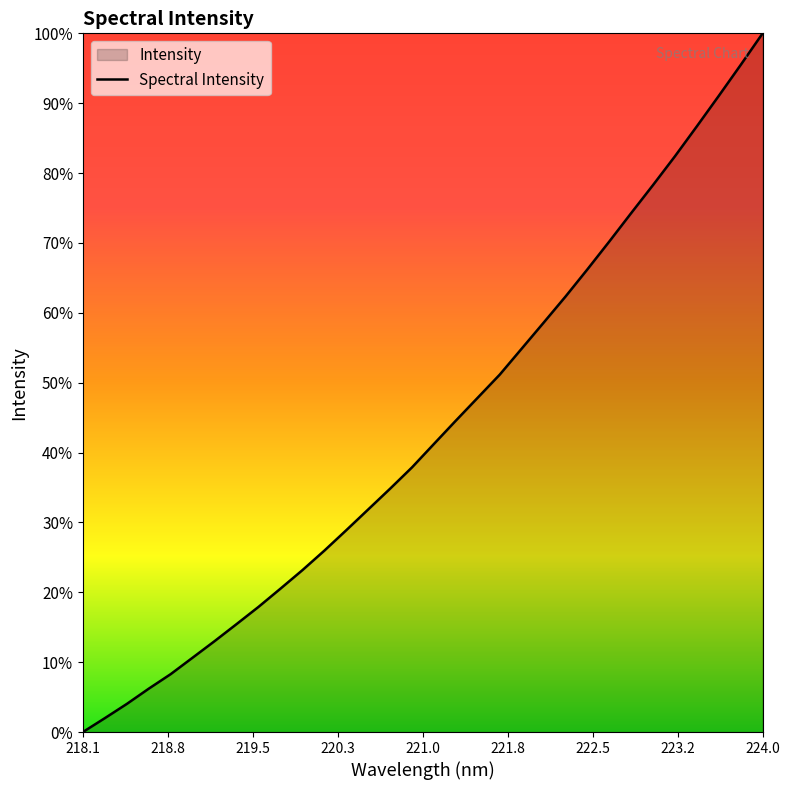

Which category has the lowest value across all series?

218.1